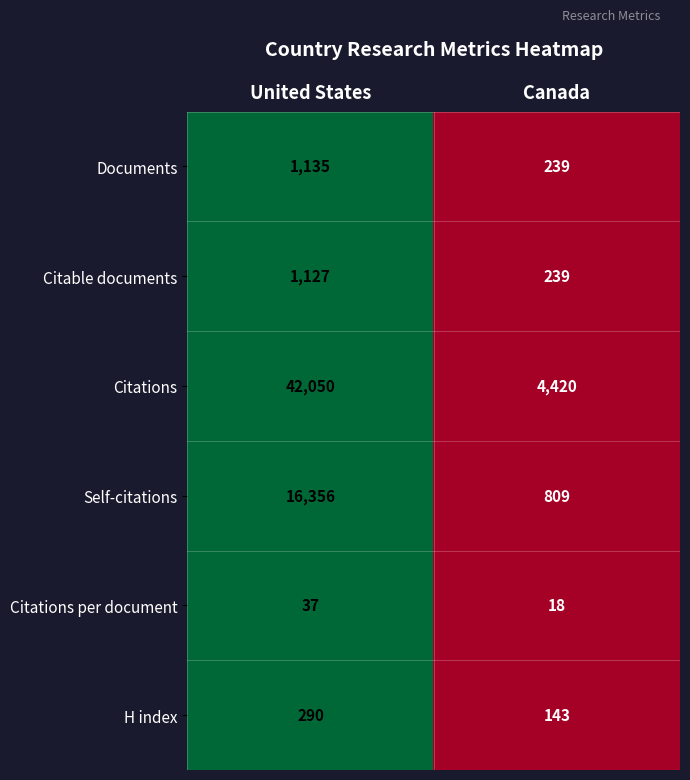

Which series has the largest total across all categories?

Citations